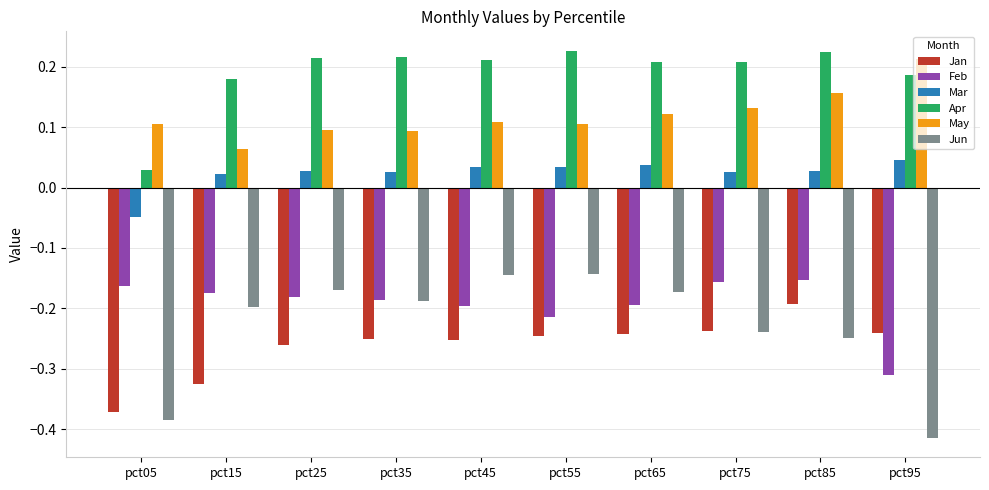

Are the bars horizontal?

No